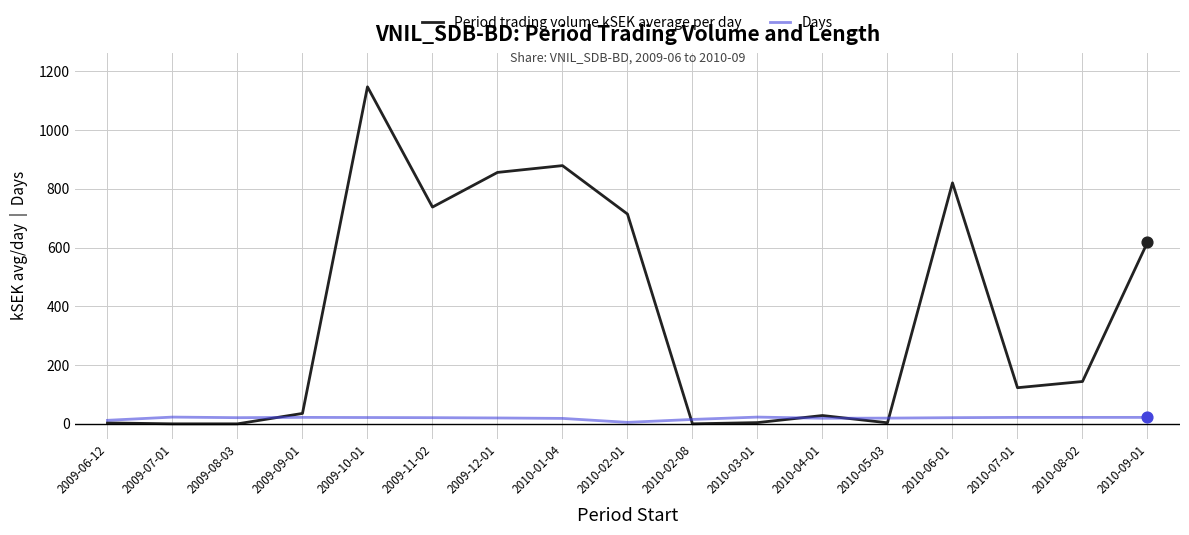

Which series changed the most between 2010-05-03 and 2010-09-01?

Period trading volume kSEK average per day